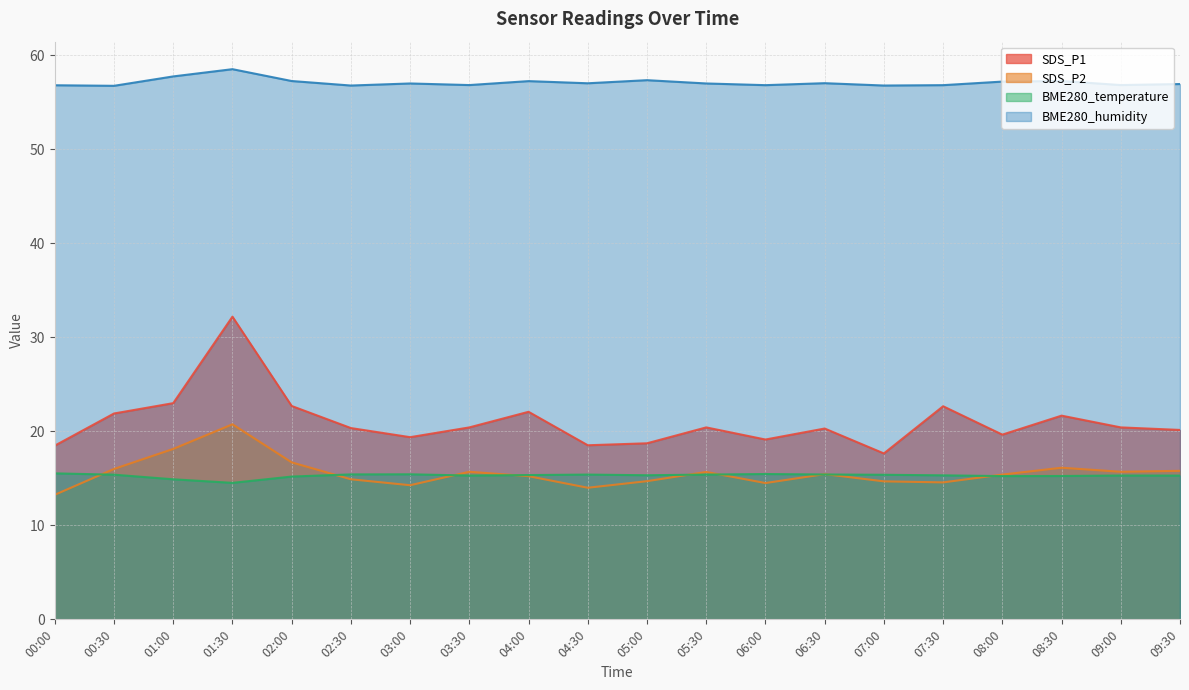

List the series in order of their peak value, lowest first.

BME280_temperature, SDS_P2, SDS_P1, BME280_humidity